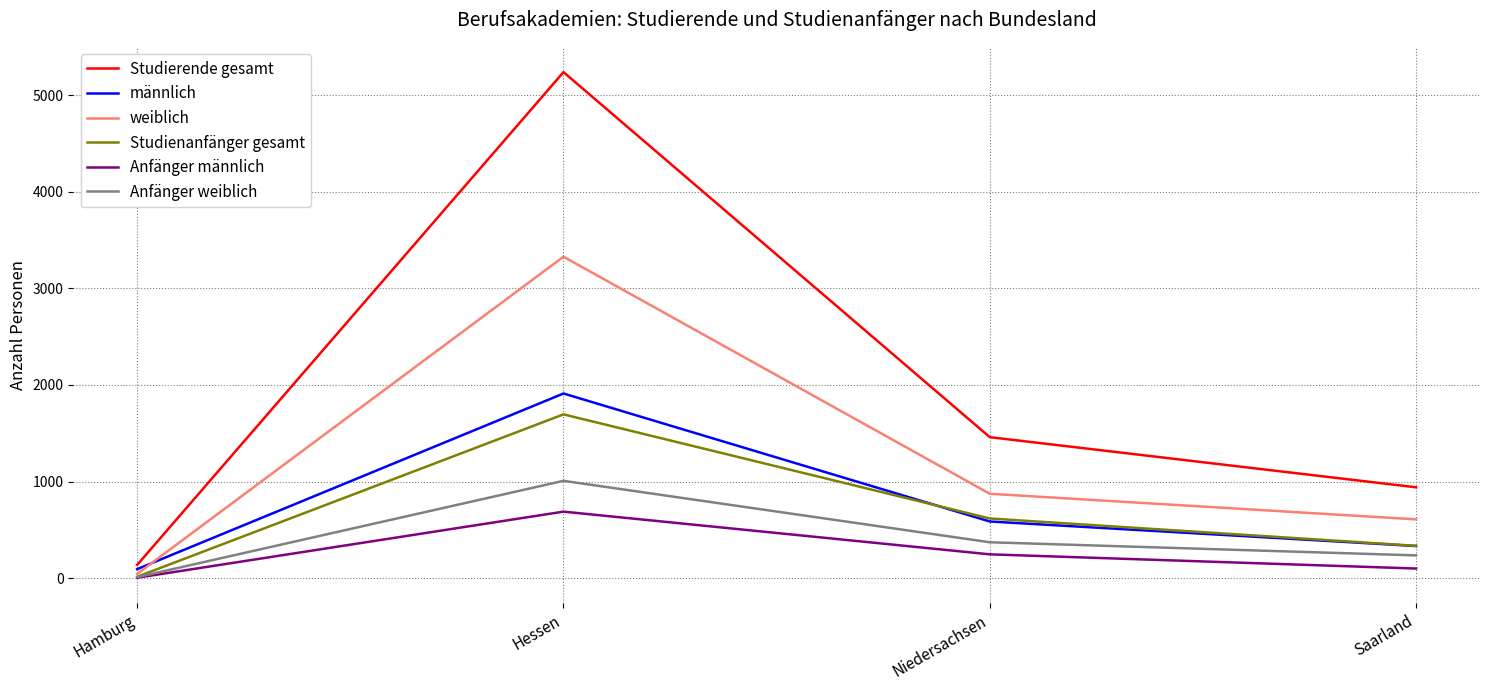

At which category is the sum across all series the highest?

Hessen